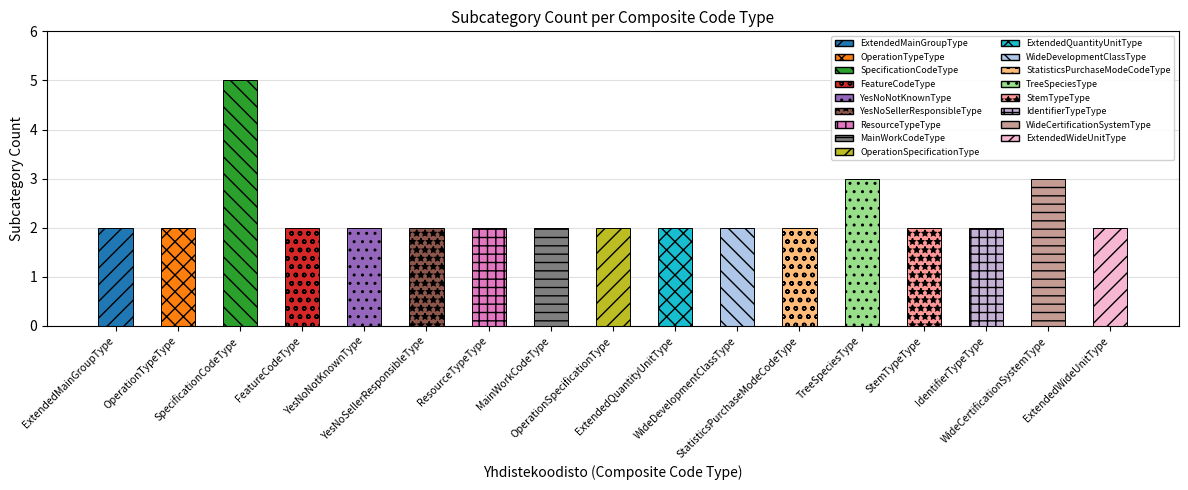

What is the sum of the values at SpecificationCodeType and YesNoSellerResponsibleType?

7